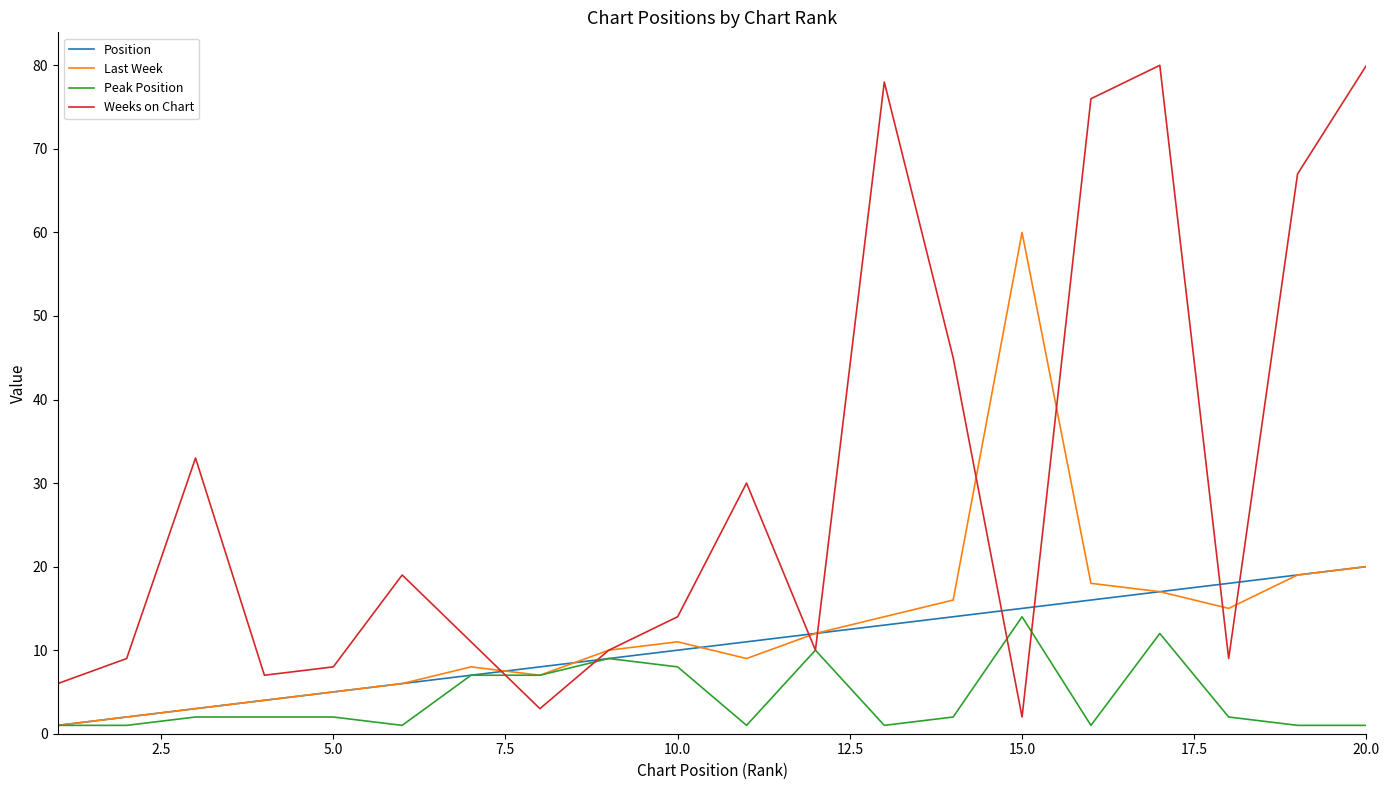

True or false: Weeks on Chart and Position cross at least once.

True